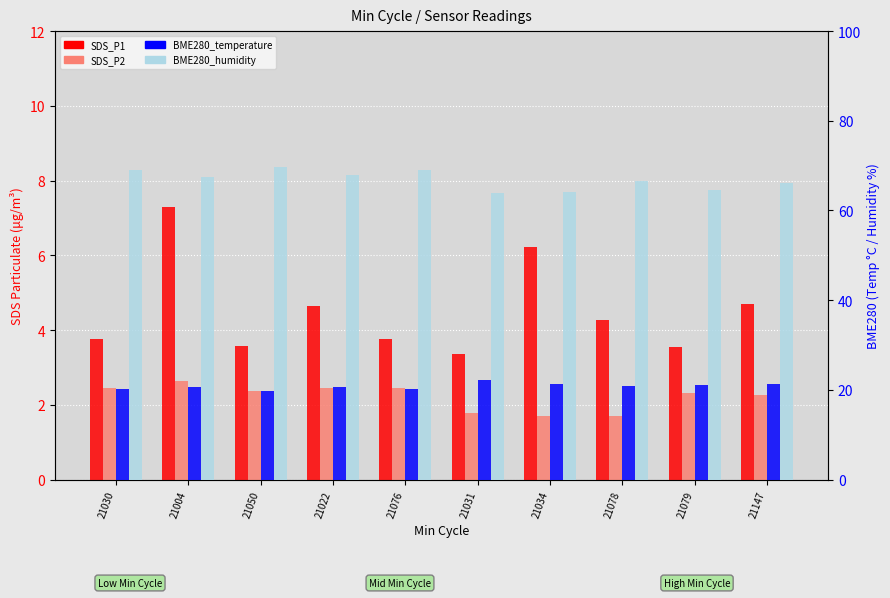

Between 21004 and 21147, which series saw the biggest shift?

SDS_P1